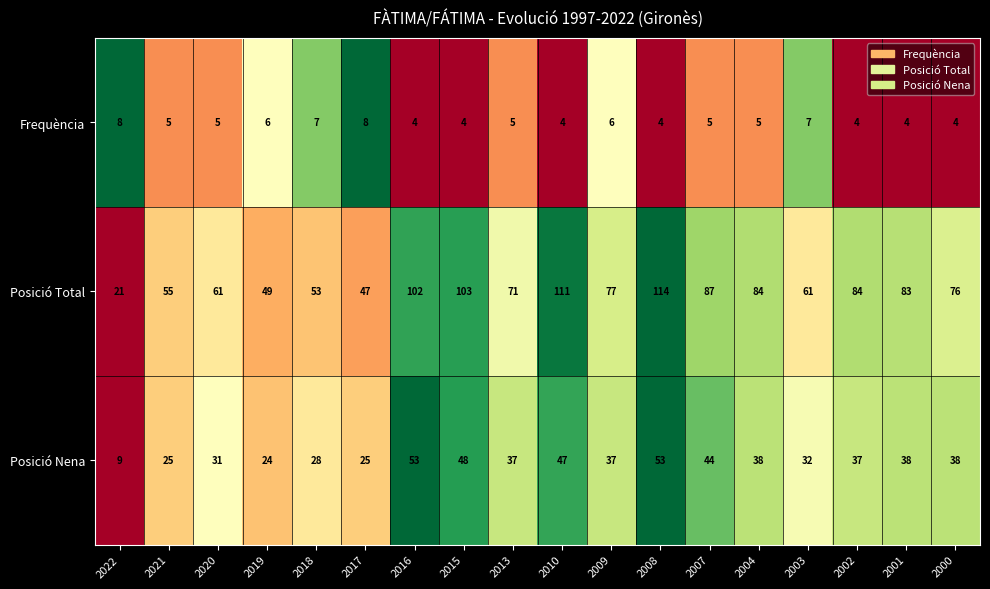

At how many categories does at least one series exceed 60?

13